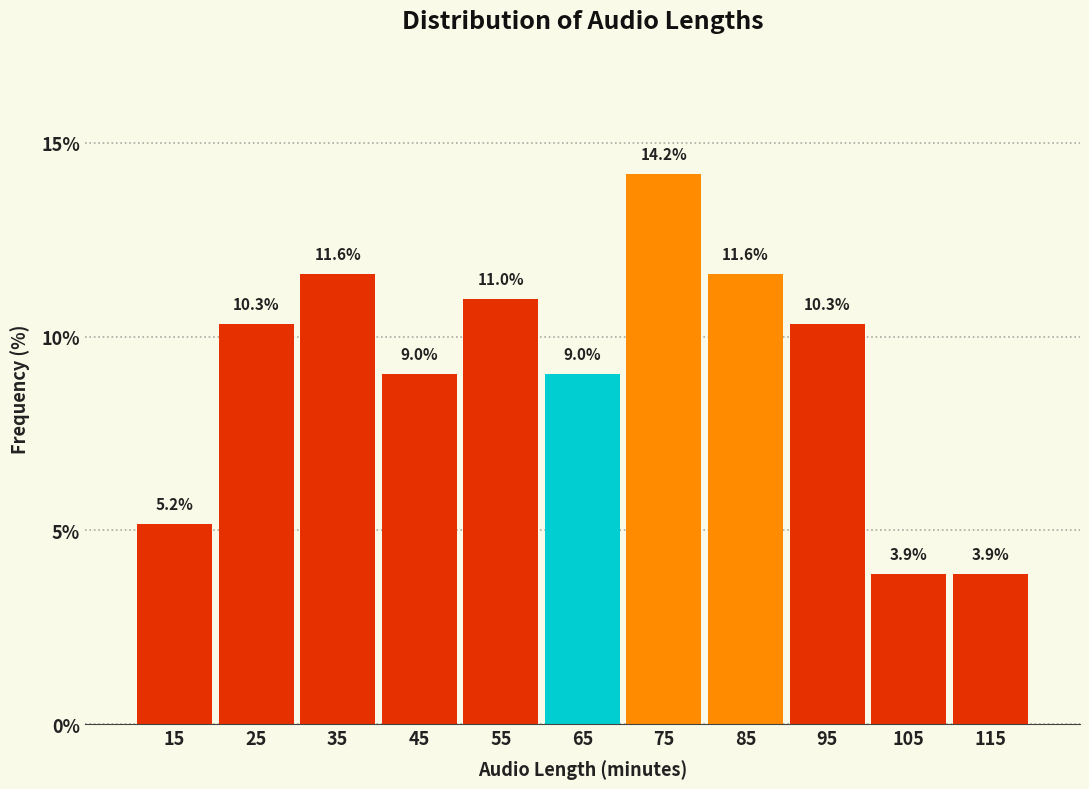

Reading left to right, list every bar in this chart as the range it spans on the x-axis followed by its height.

10 to 20: 5.2
20 to 30: 10.3
30 to 40: 11.6
40 to 50: 9.0
50 to 60: 11.0
60 to 70: 9.0
70 to 80: 14.2
80 to 90: 11.6
90 to 100: 10.3
100 to 110: 3.9
110 to 120: 3.9